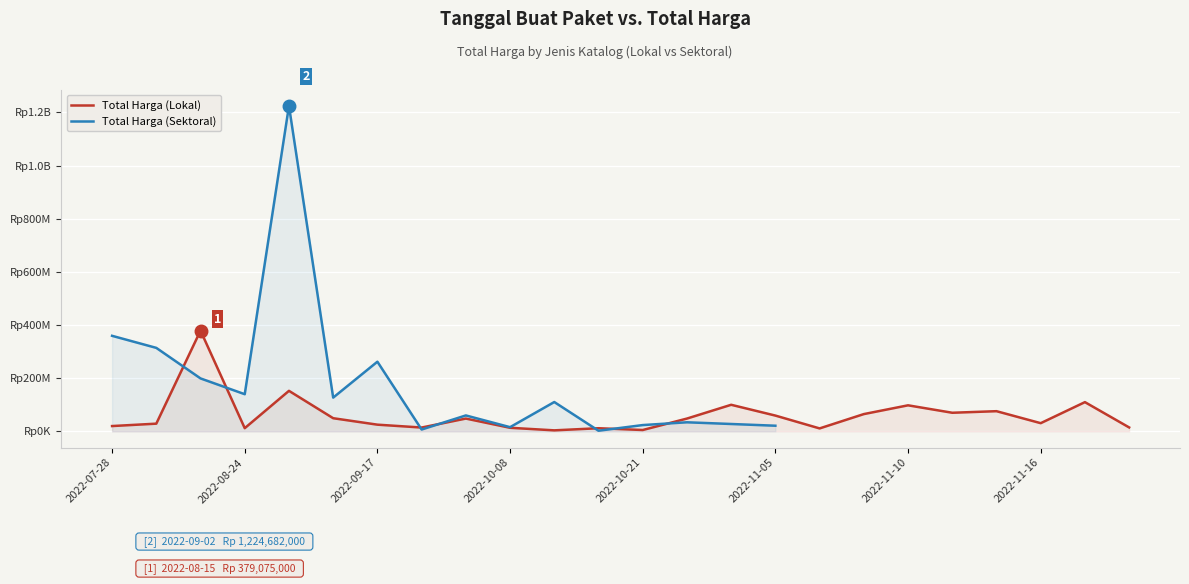

Does the chart display data point markers on the line(s)?

No